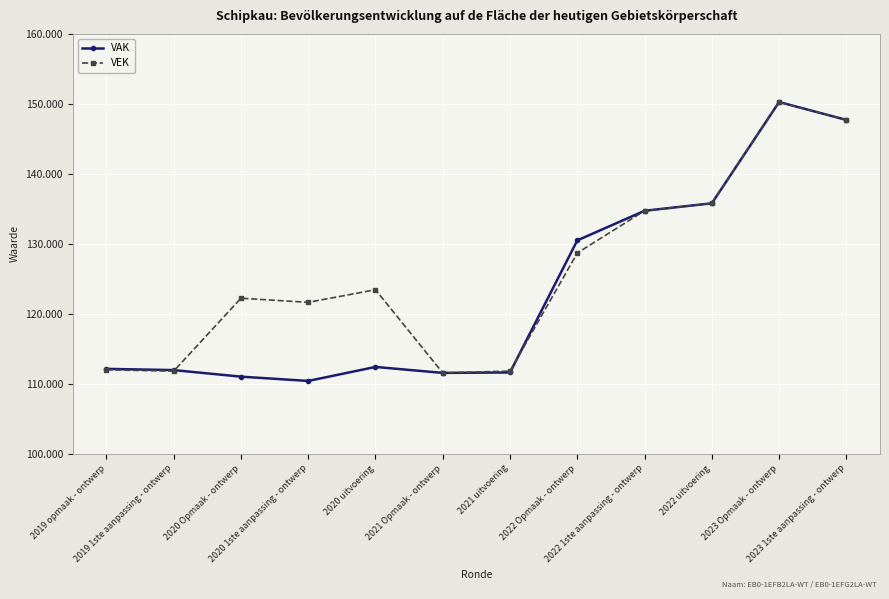

Is it true that VEK equals 45062 at 2022 1ste aanpassing - ontwerp?

False